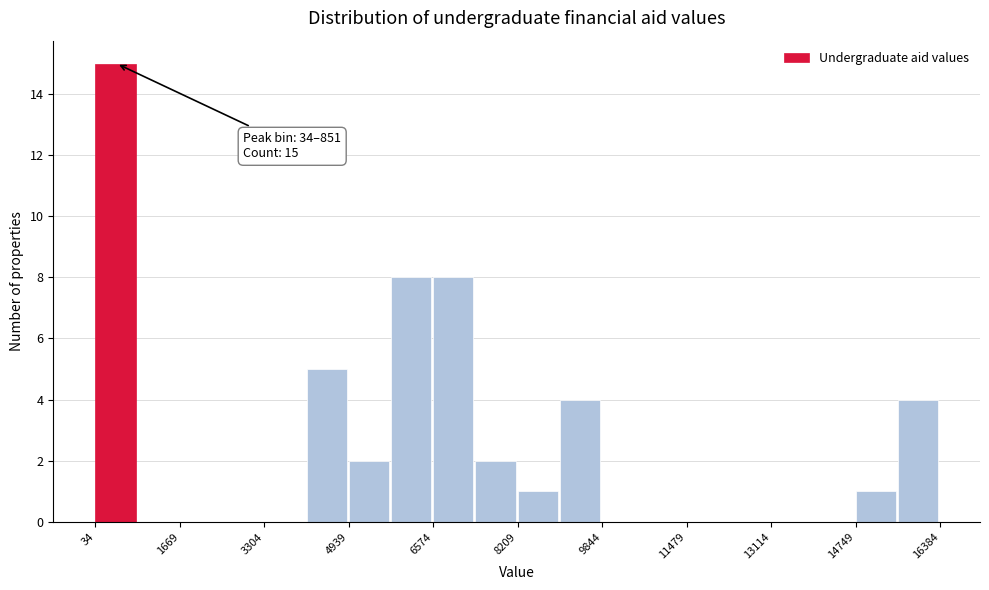

Which range on the x-axis has the tallest bar?

0 to 800